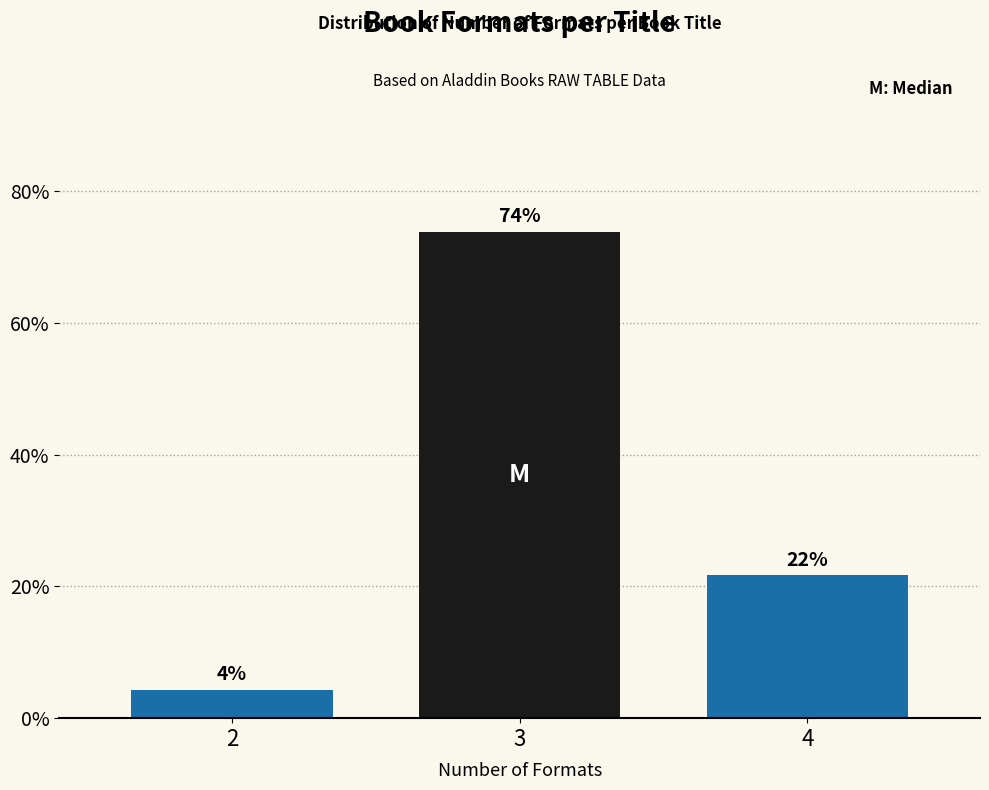

How many bars are there in total?

3